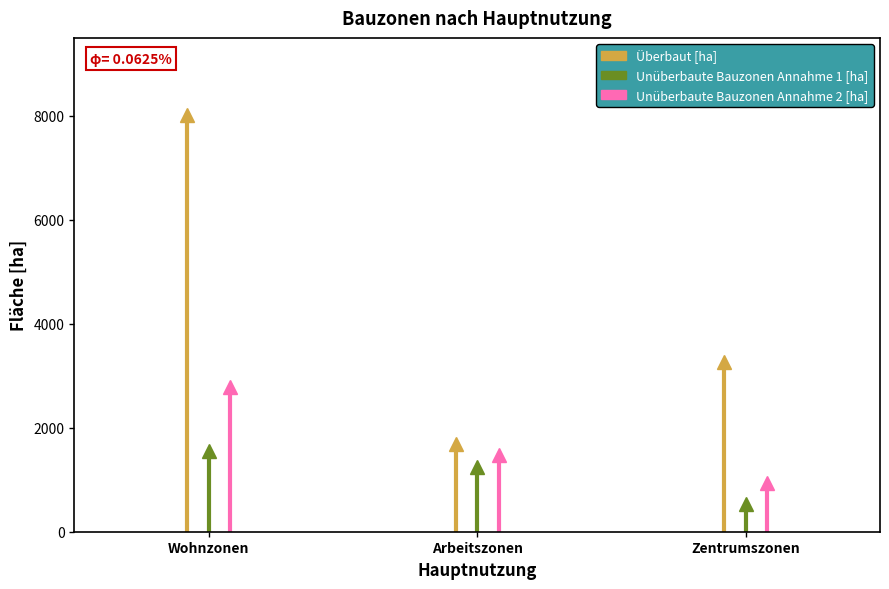

What is the label of the 1st point from the left?

Wohnzonen